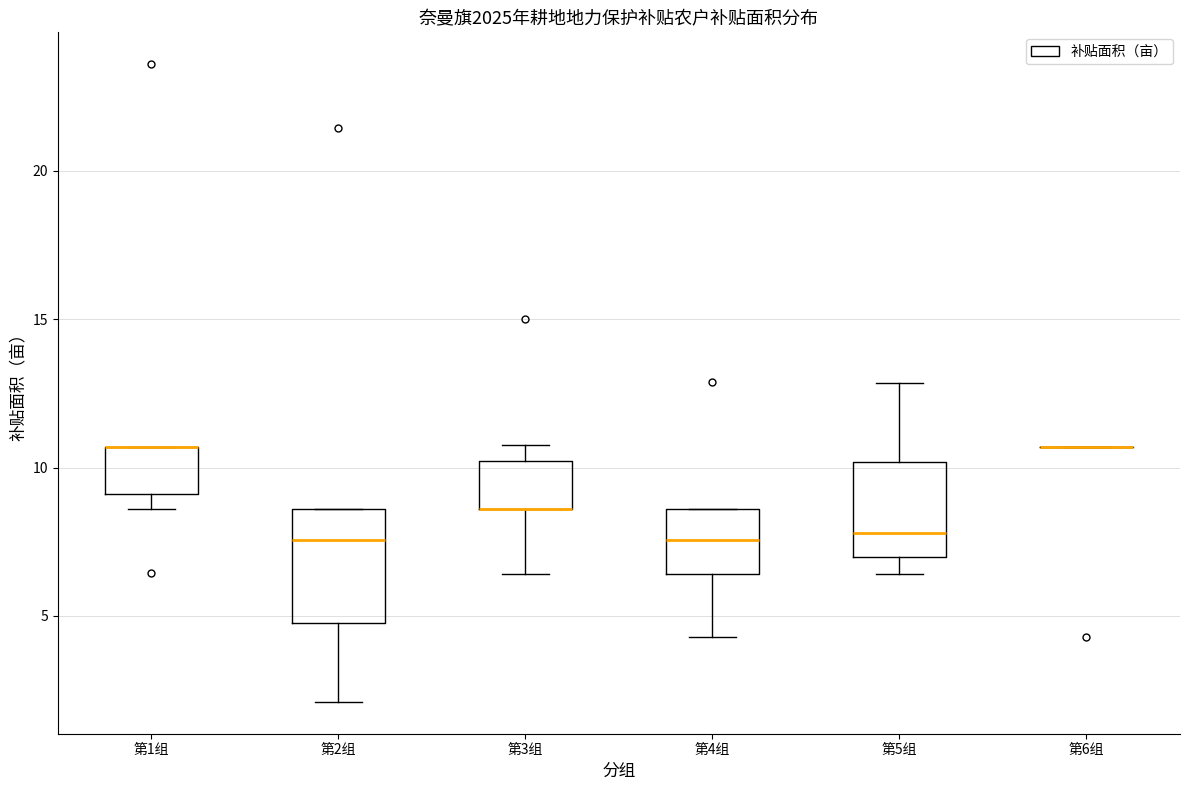

Reading left to right, transcribe this box plot: for each box, give where its median line is, the range the box spans, and where its two whiskers end, as read against the y-axis. The values are not printed on the chart, so give them approximately, as read against the axis.

第1组: median 10.5 (drawn on the box's upper edge), box 9.0 to 10.5, whiskers 8.5 to 10.5
第2组: median 7.5, box 5.0 to 8.5, whiskers 2.0 to 8.5
第3组: median 8.5 (drawn on the box's lower edge), box 8.5 to 10.0, whiskers 6.5 to 11.0
第4组: median 7.5, box 6.5 to 8.5, whiskers 4.5 to 8.5
第5组: median 8.0, box 7.0 to 10.0, whiskers 6.5 to 13.0
第6组: box collapsed to a line at 10.5, whiskers 10.5 to 10.5